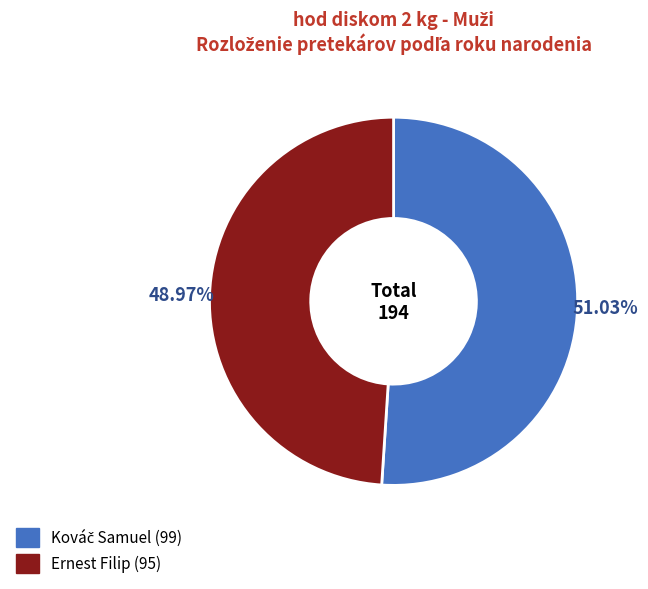

Does any single category account for the majority?

Yes